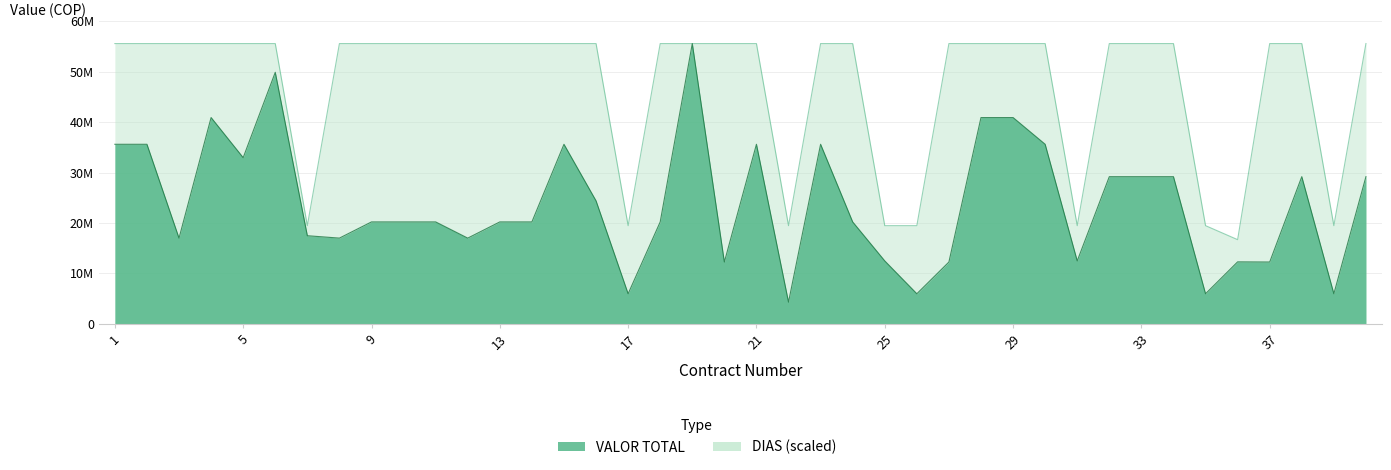

Reading right to left, extract all data points from this chart.

VALOR TOTAL: 29172000	5944050	29172000	12240000	12270600	5944050	29172000	29172000	29172000	12459300	35598000	40902000	40902000	12240000	5944050	12459300	20196000	35598000	4284000	35598000	12240000	55582000	20196000	5944050	24378000	35598000	20196000	20196000	16983000	20196000	20196000	20196000	16983000	17457300	49878000	32946000	40902000	16983000	35598000	35598000
DIAS: 55582000	19453700	55582000	55582000	16674600	19453700	55582000	55582000	55582000	19453700	55582000	55582000	55582000	55582000	19453700	19453700	55582000	55582000	19453700	55582000	55582000	55582000	55582000	19453700	55582000	55582000	55582000	55582000	55582000	55582000	55582000	55582000	55582000	19453700	55582000	55582000	55582000	55582000	55582000	55582000